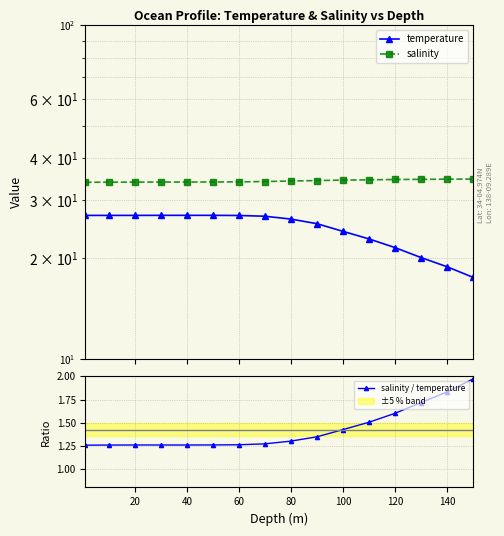

True or false: temperature and salinity / temperature cross at least once.

False